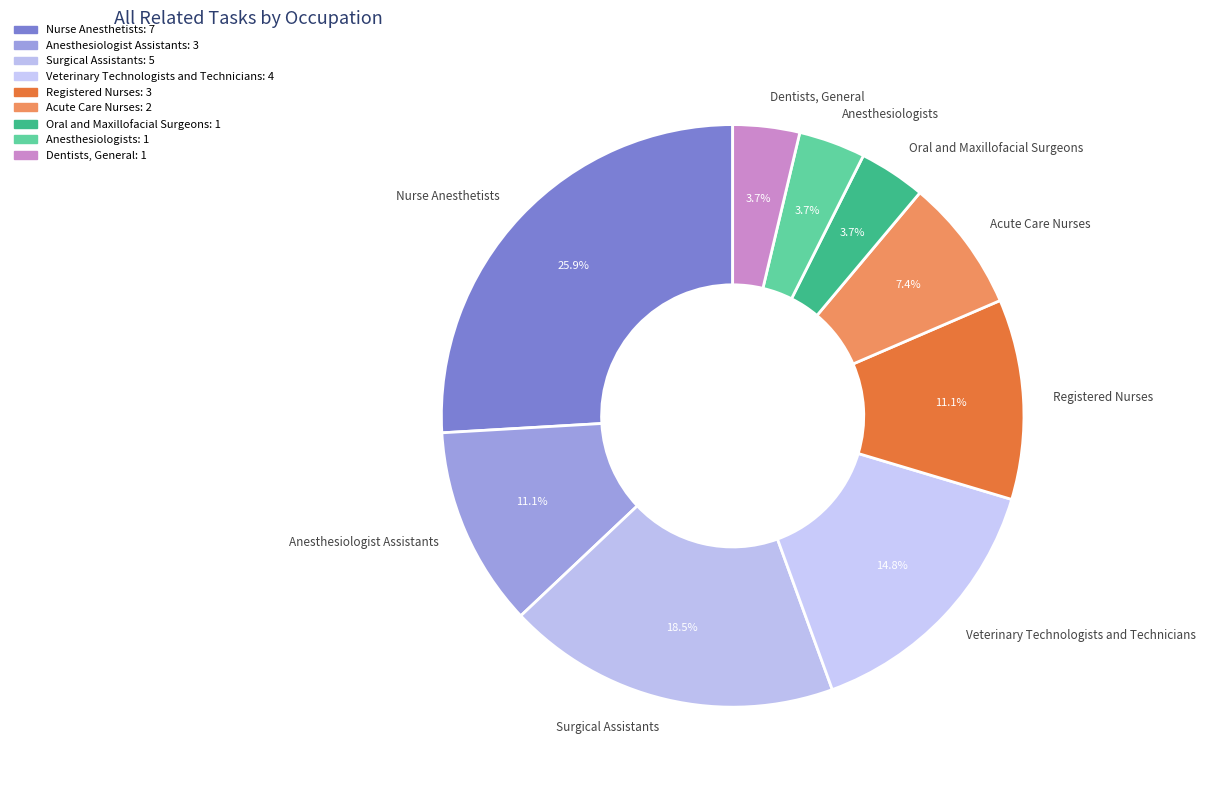

How many slices are in this pie chart?

9